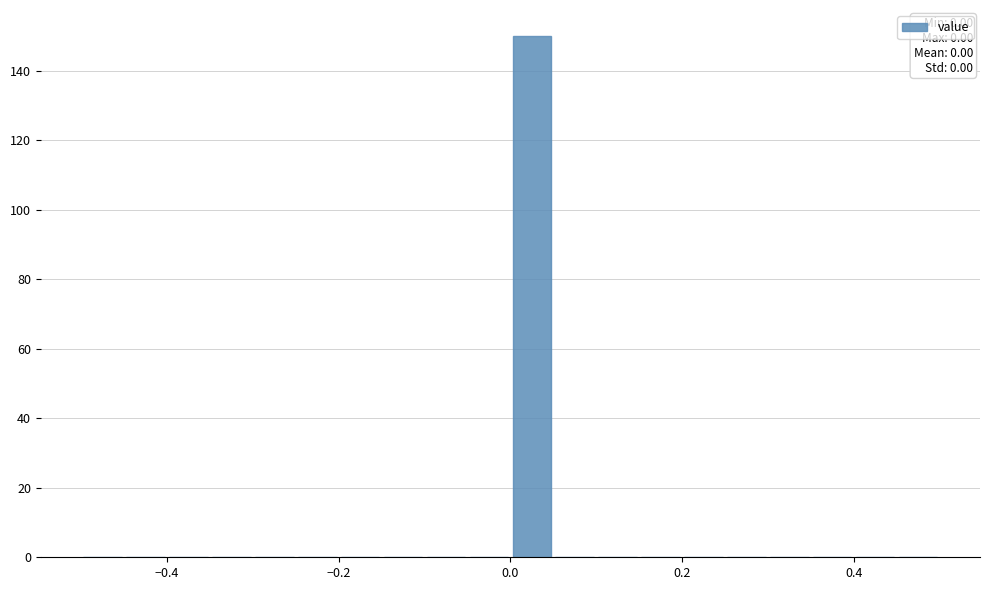

Read against the x-axis, roughly where is the centre of the tallest bar?

0.02